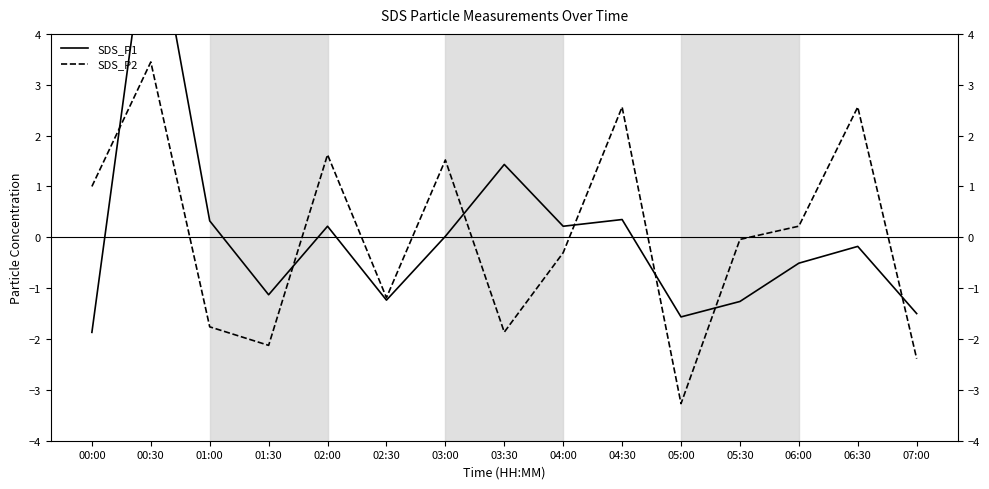

Which series has the largest total across all categories?

SDS_P1